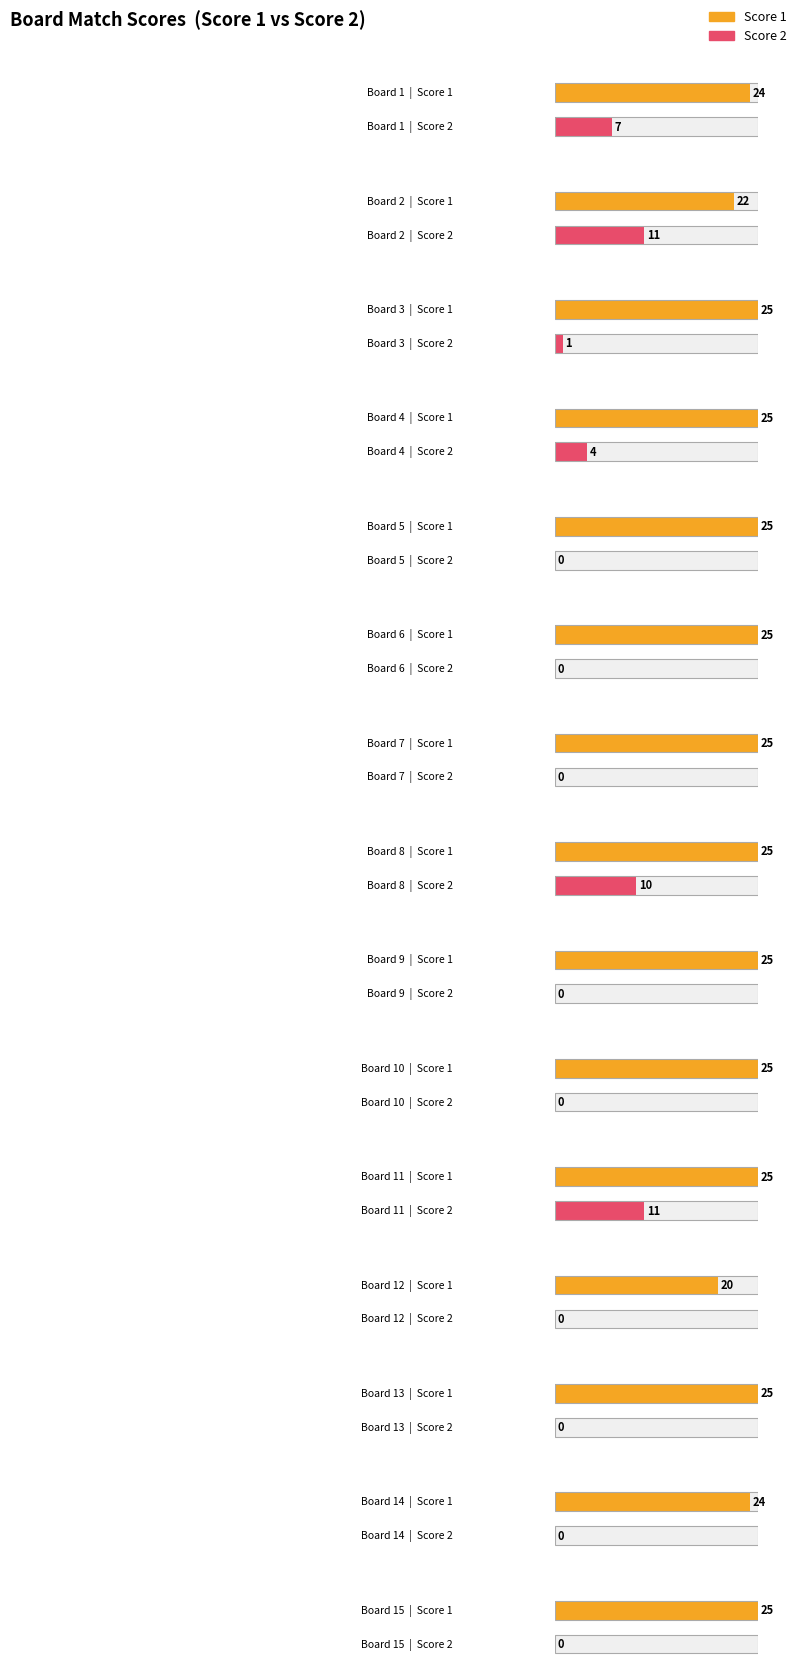

What value does the Score 1 series have at 3?

25